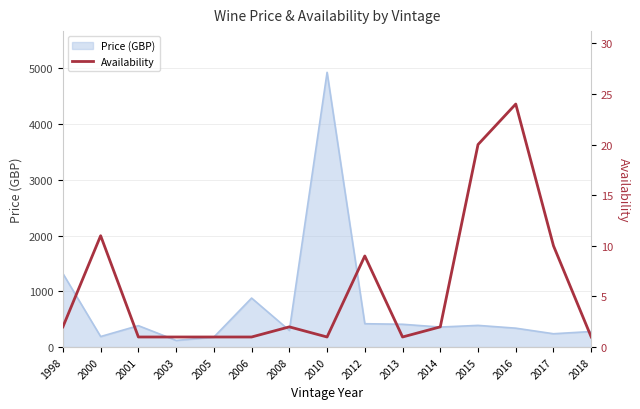

True or false: Price (GBP) has a value of 424 at 2017.

False